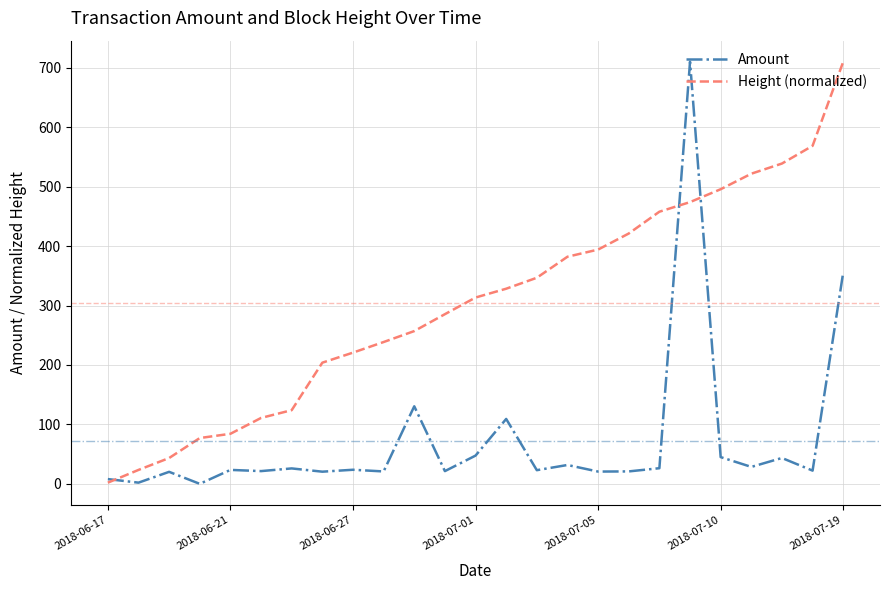

What is the highest value of the Amount series?

710.0